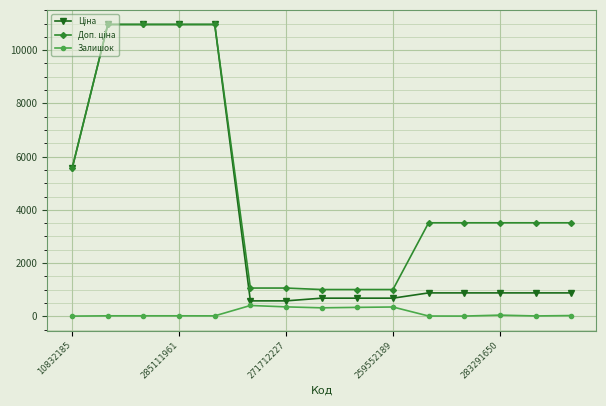

What is the greatest value displayed?

10964.4